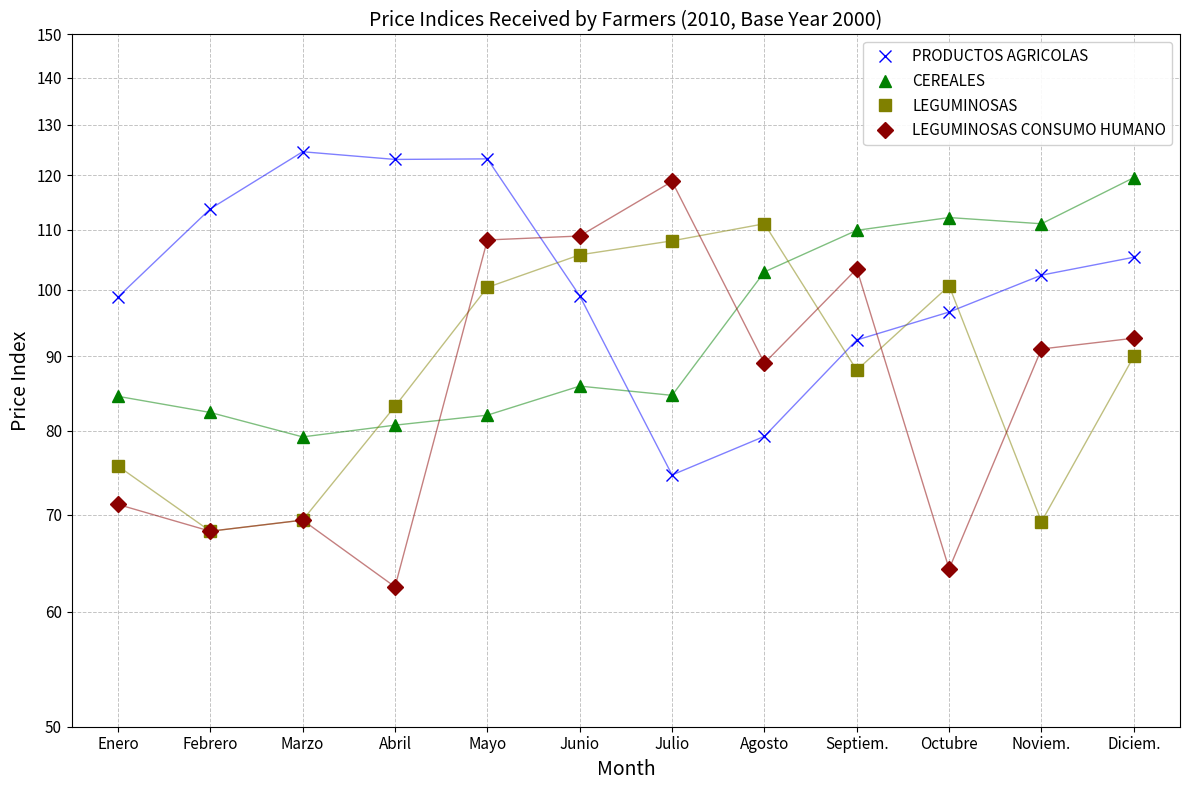

Rank the categories by PRODUCTOS AGRICOLAS value from highest to lowest.

Marzo, Mayo, Abril, Febrero, Diciem., Noviem., Junio, Enero, Octubre, Septiem., Agosto, Julio